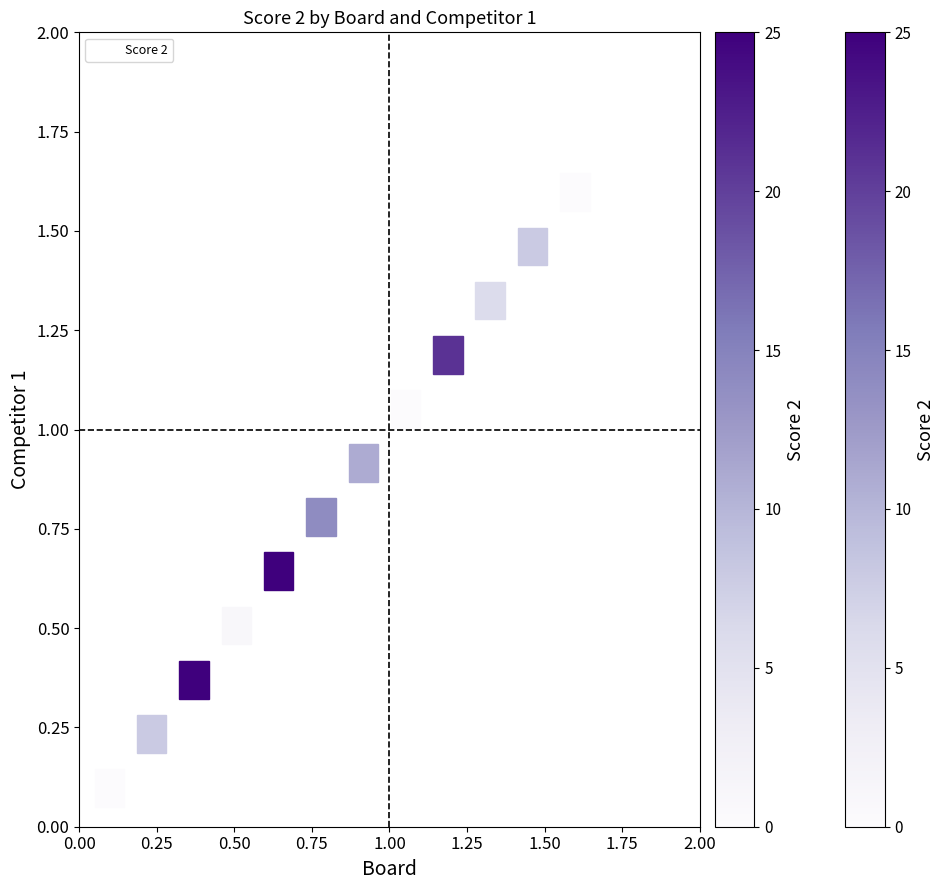

What is the average X value?

0.8